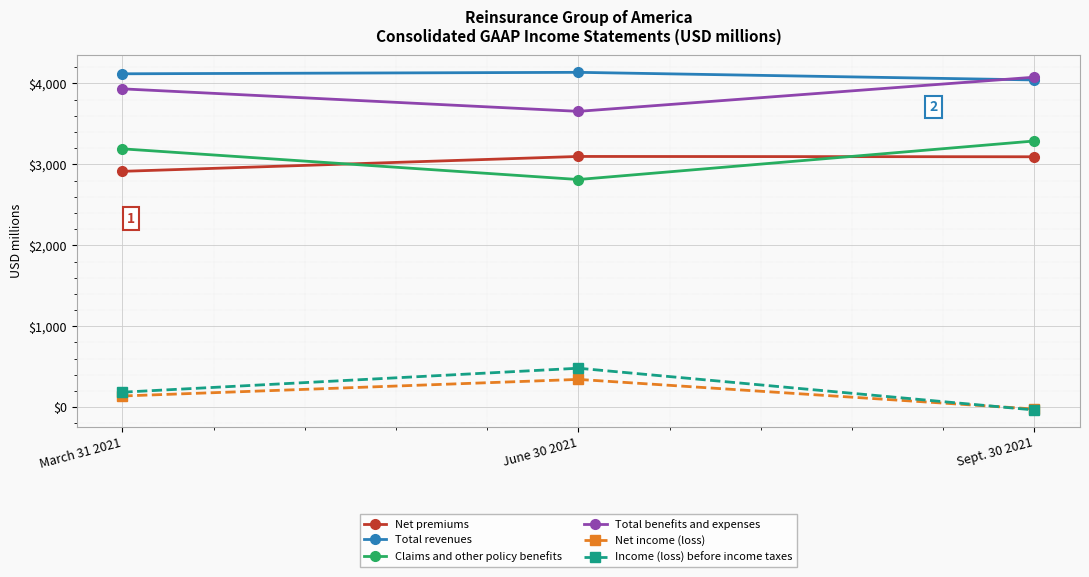

At June 30 2021, list the series in order from smallest to largest.

Net income (loss), Income (loss) before income taxes, Claims and other policy benefits, Net premiums, Total benefits and expenses, Total revenues